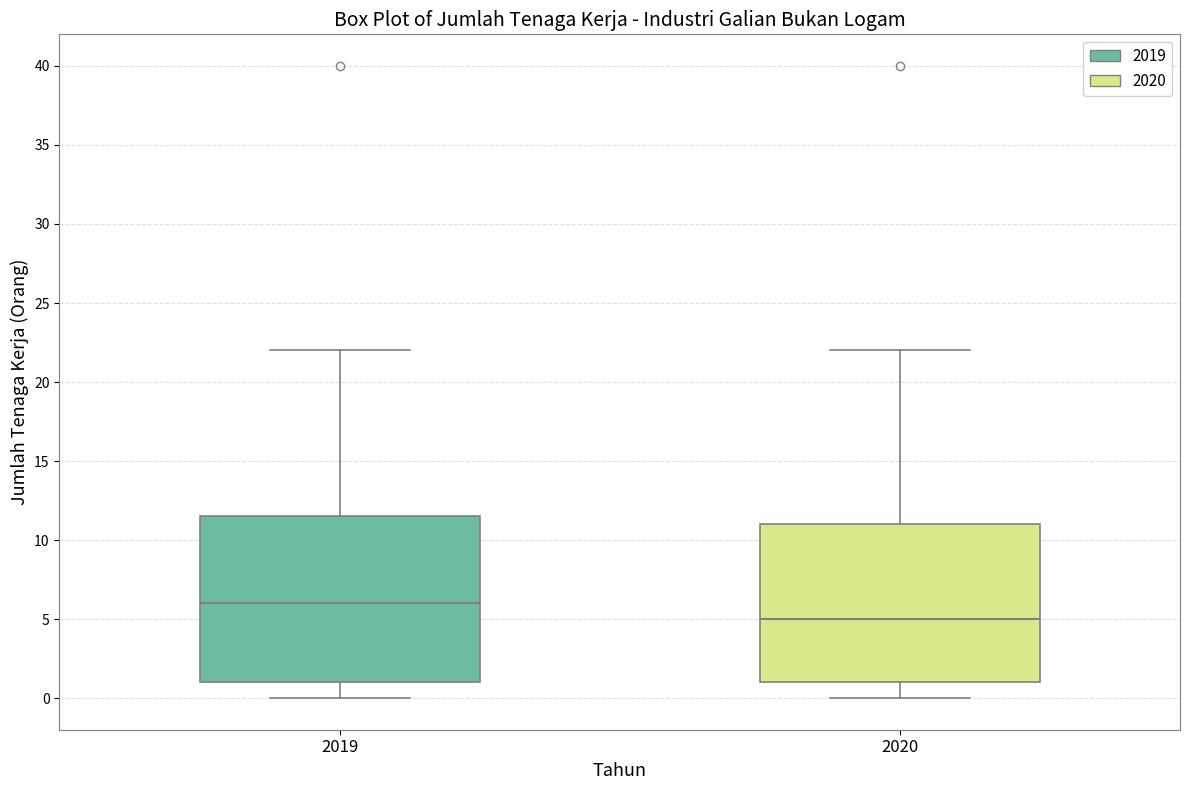

Which box's median line is the lowest?

2020